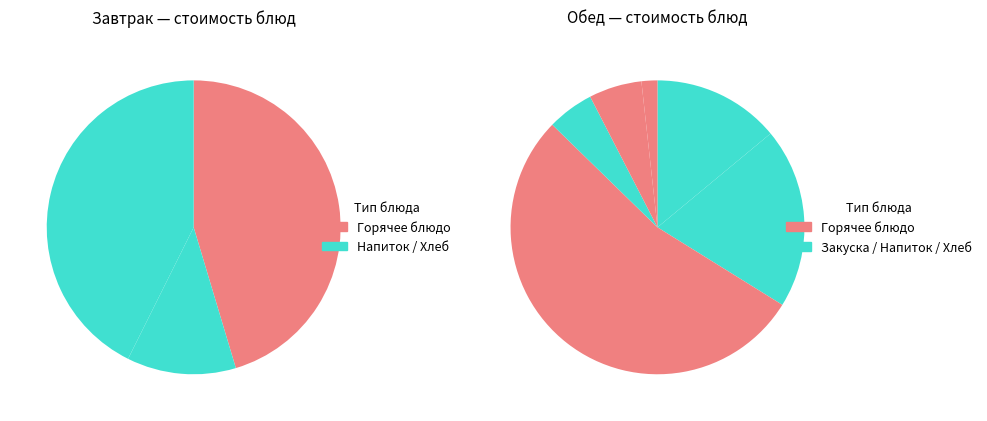

How many slices are in this pie chart?

9